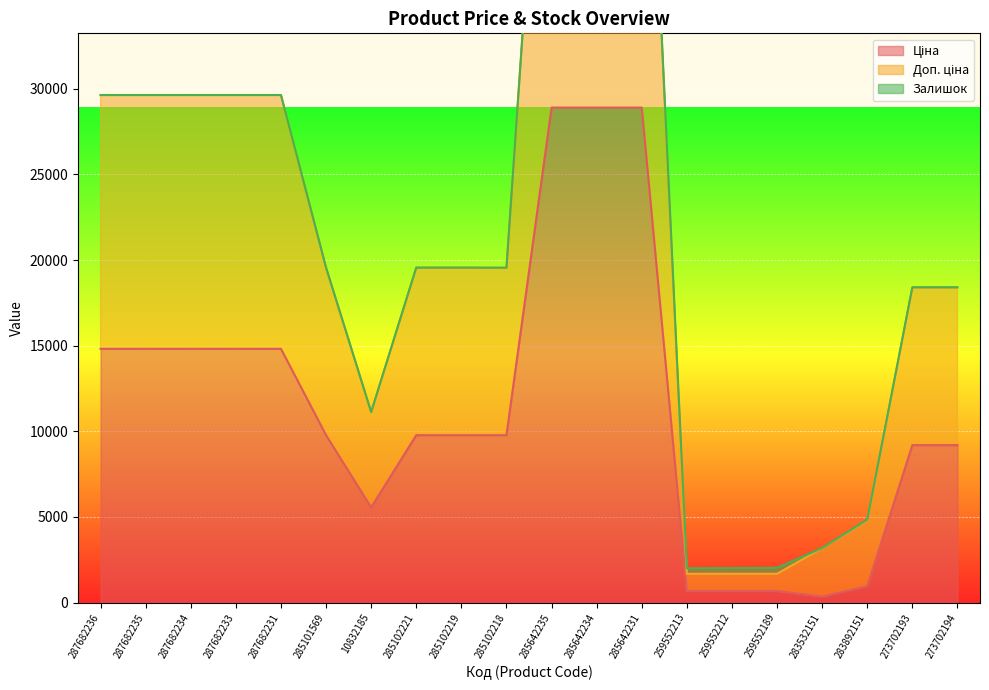

True or false: Ціна and Доп. ціна cross at least once.

False